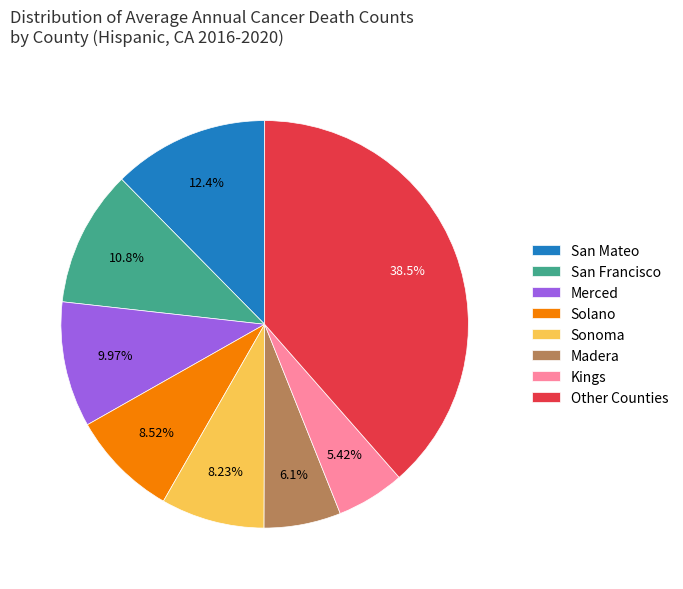

To the nearest percent, what portion does San Mateo represent?

12%